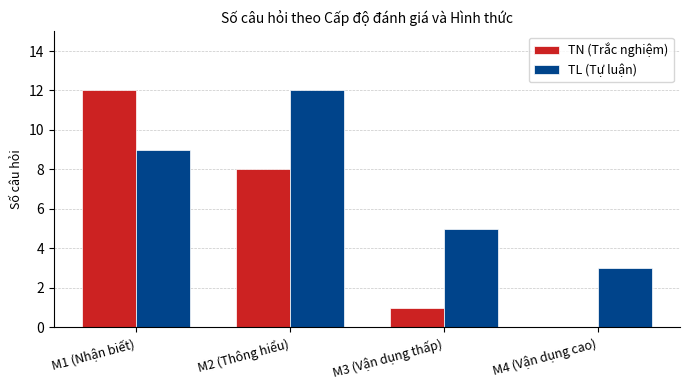

The value of TN (Trắc nghiệm) at M4 (Vận dụng cao) is 5. True or false?

False